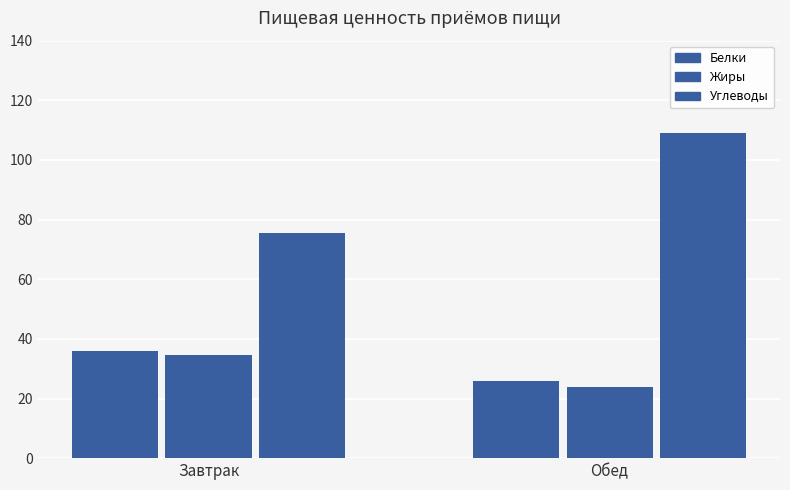

Reading left to right, list all the values displayed in this chart.

Белки: Завтрак=35.8	Обед=25.8
Жиры: Завтрак=34.7	Обед=23.9
Углеводы: Завтрак=75.7	Обед=109.1